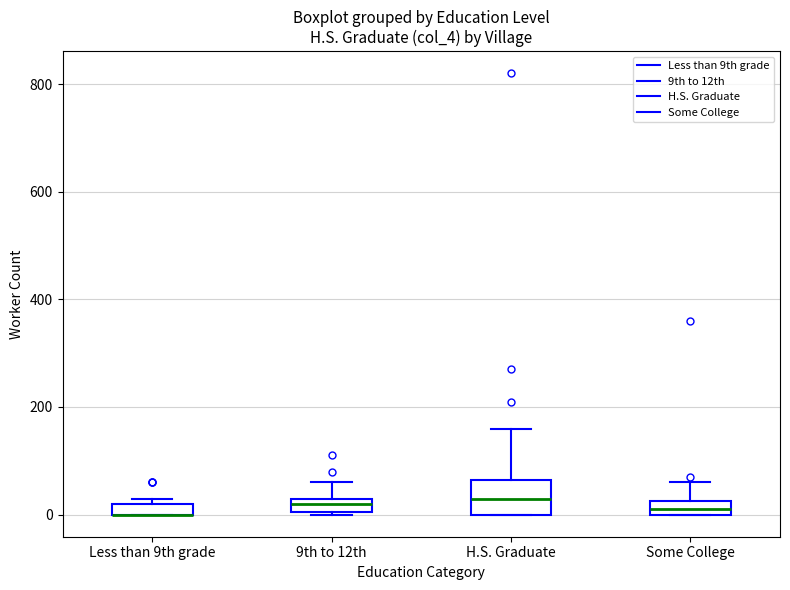

Which box is the tallest, from its lower edge to its upper edge?

H.S. Graduate